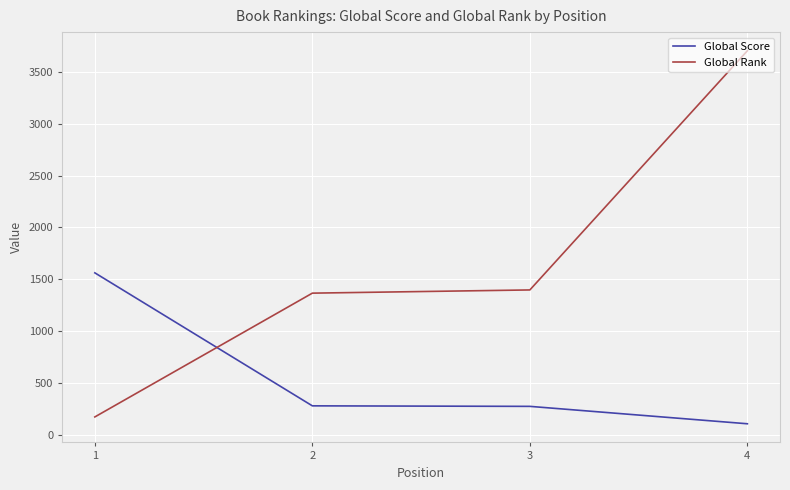

What is the difference between the Global Score values at 1 and 3?

1289